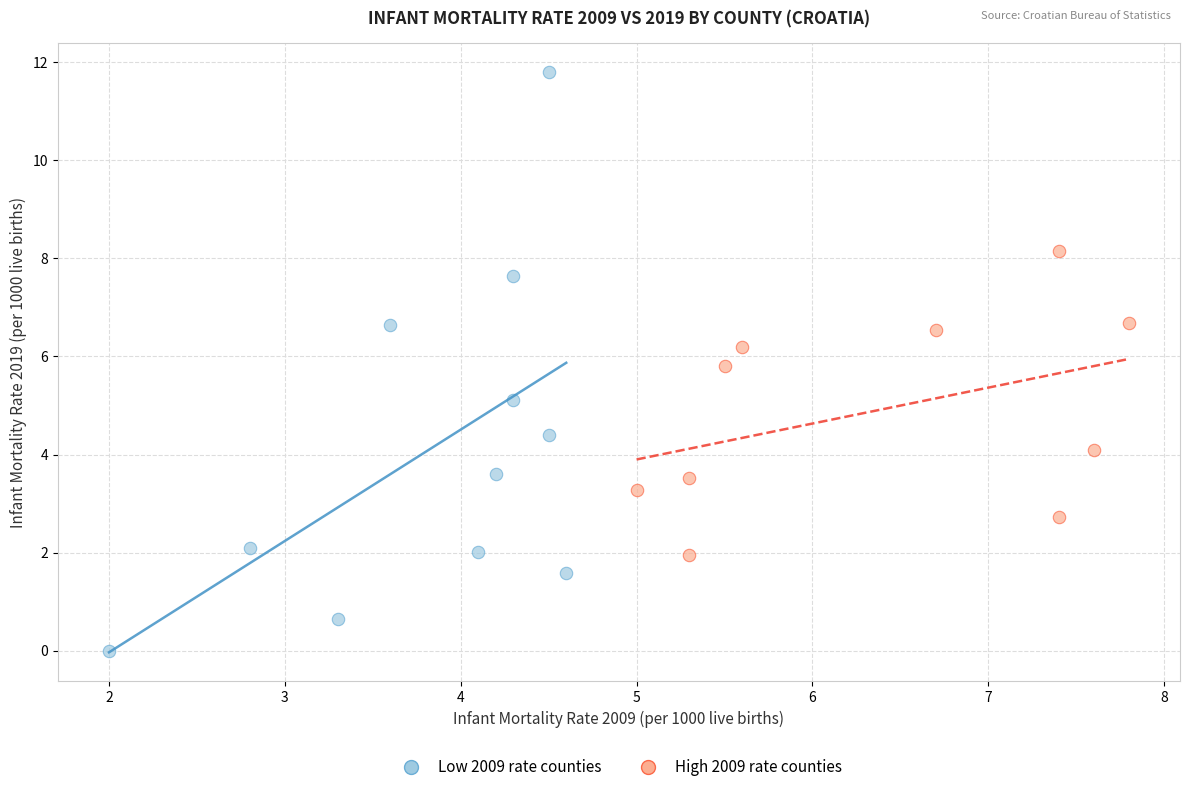

Which series reaches the maximum Y coordinate?

Low 2009 rate counties